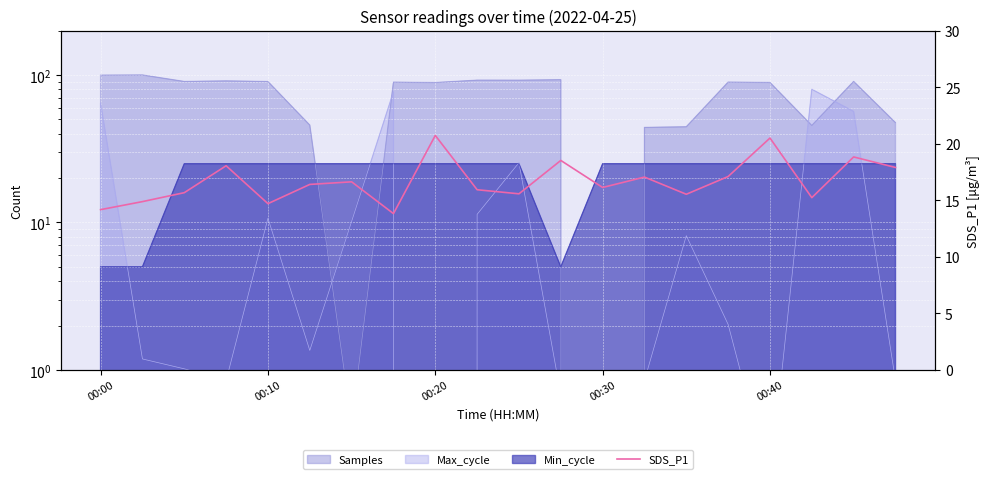

How many lines are shown in the chart?

1